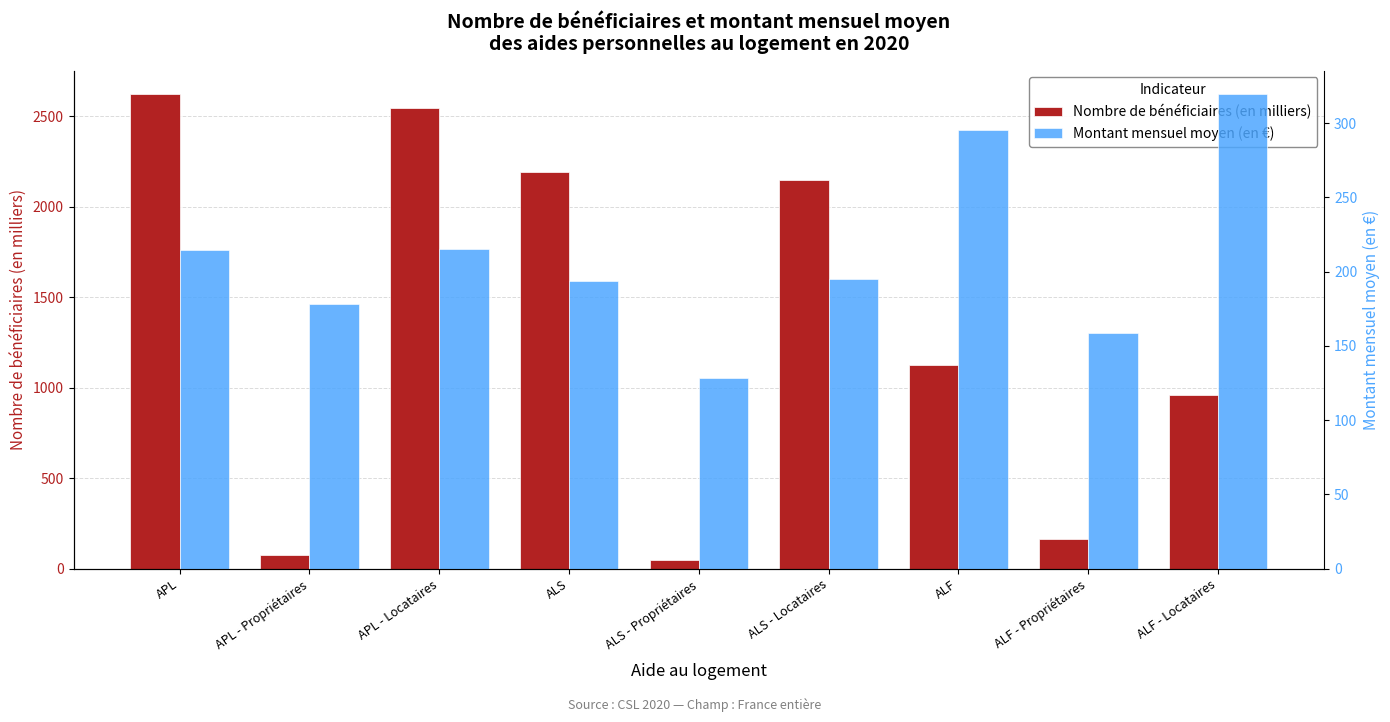

The Montant mensuel moyen (en €) series shows 244.9 at ALF - Propriétaires. True or false?

False